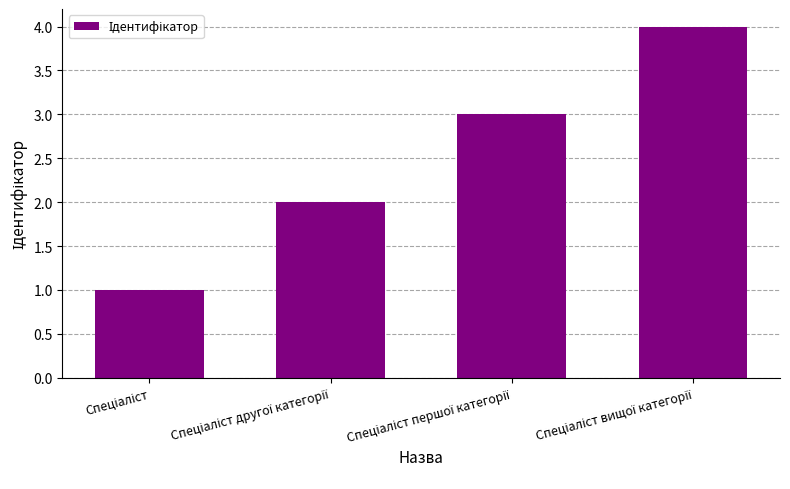

Reading left to right, extract all data points from this chart.

1	2	3	4